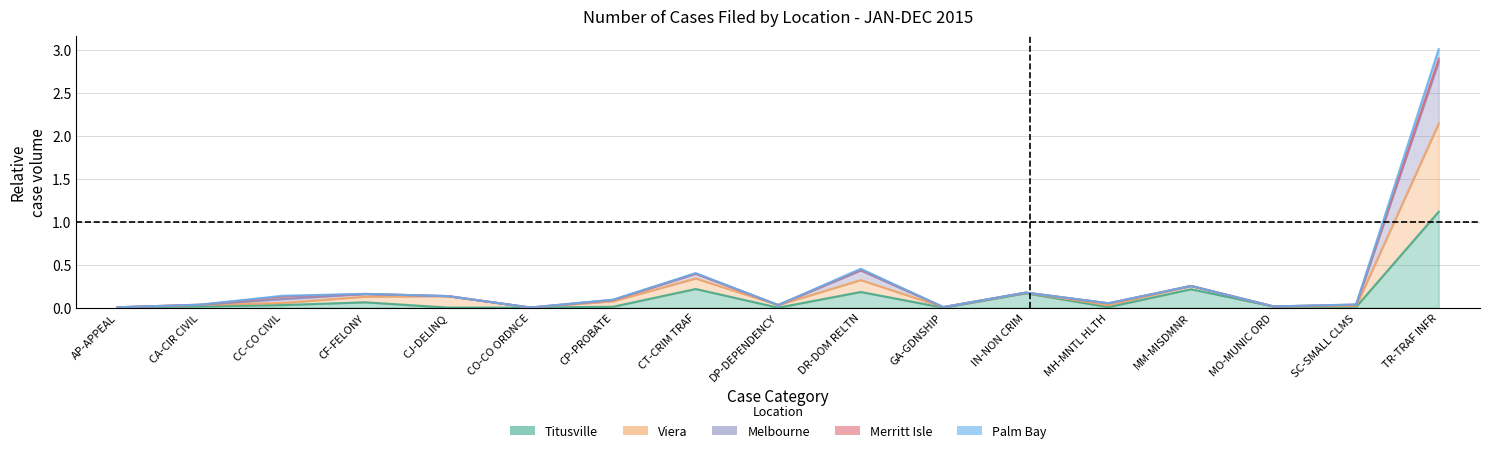

Is it true that Palm Bay equals 0.0 at GA-GDNSHIP?

False